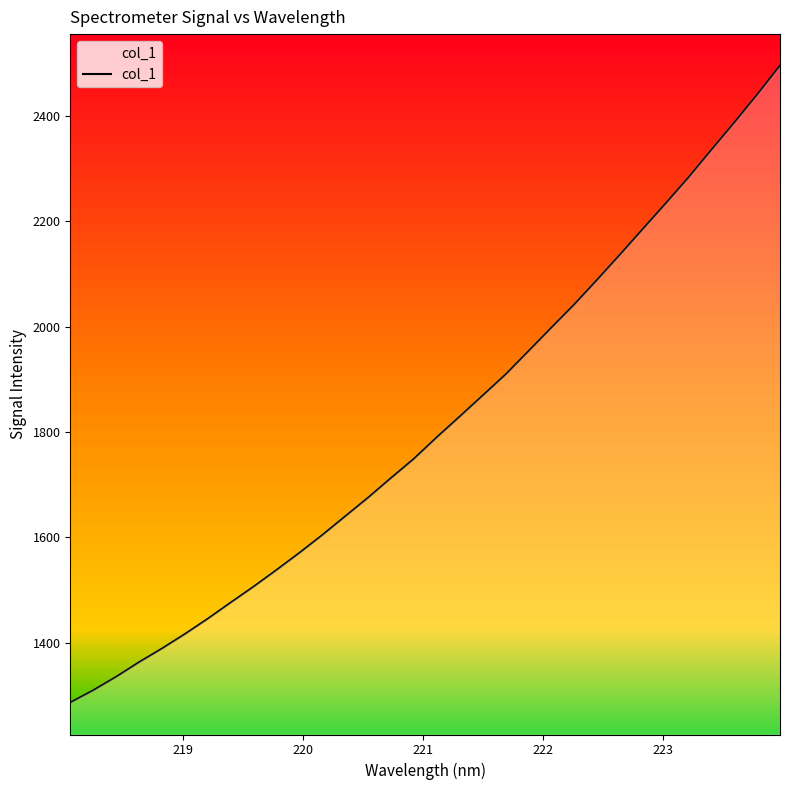

Reading right to left, extract all data points from this chart.

2494.8	2439.7	2386.6	2335.0	2282.6	2233.2	2184.6	2136.0	2088.1	2041.3	1997.2	1952.7	1908.4	1868.5	1828.8	1789.5	1748.7	1712.1	1674.9	1639.4	1603.9	1570.0	1537.5	1505.9	1475.7	1445.0	1415.9	1388.3	1362.4	1334.6	1309.0	1285.8